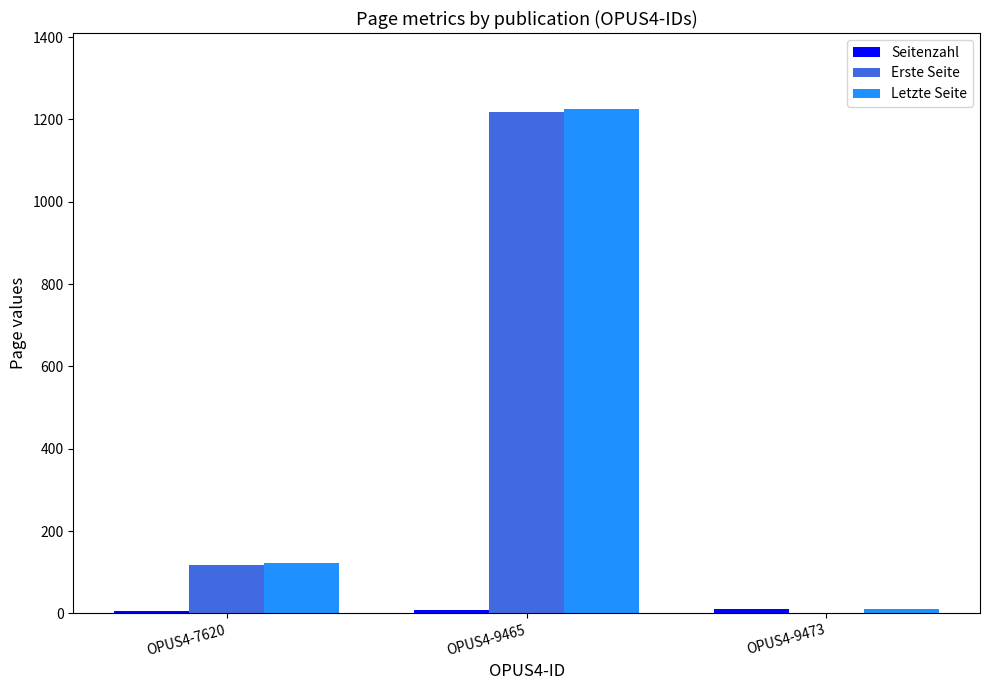

Which category has the highest value across all series?

OPUS4-9465